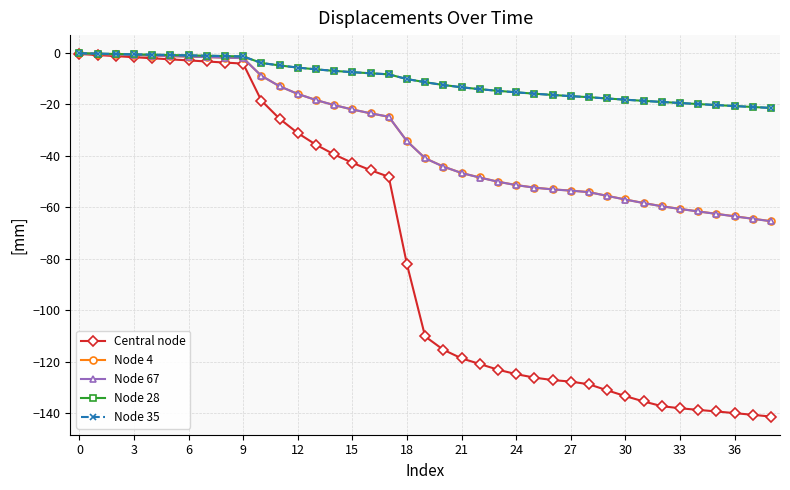

What is the value of the Node 35 point at the 13th from the left?

-5.7